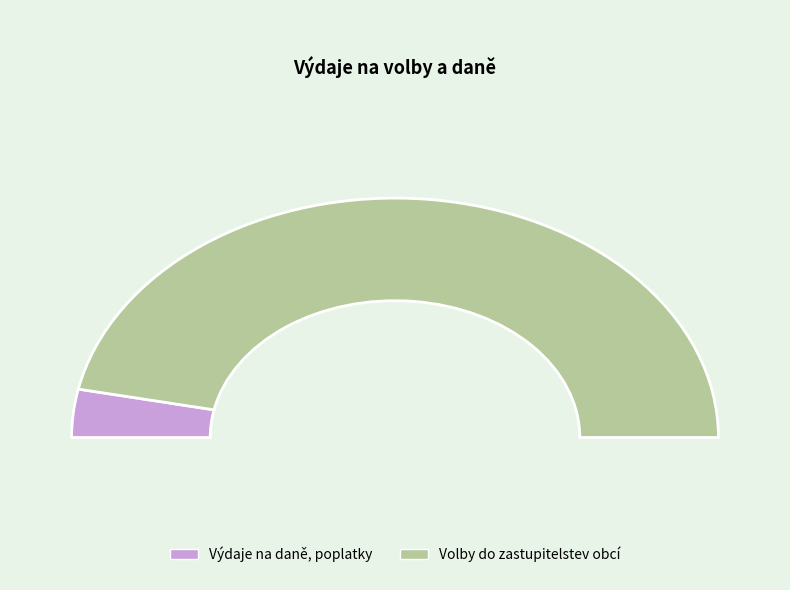

Is the sum of 2 and 3e greater than half?

Yes